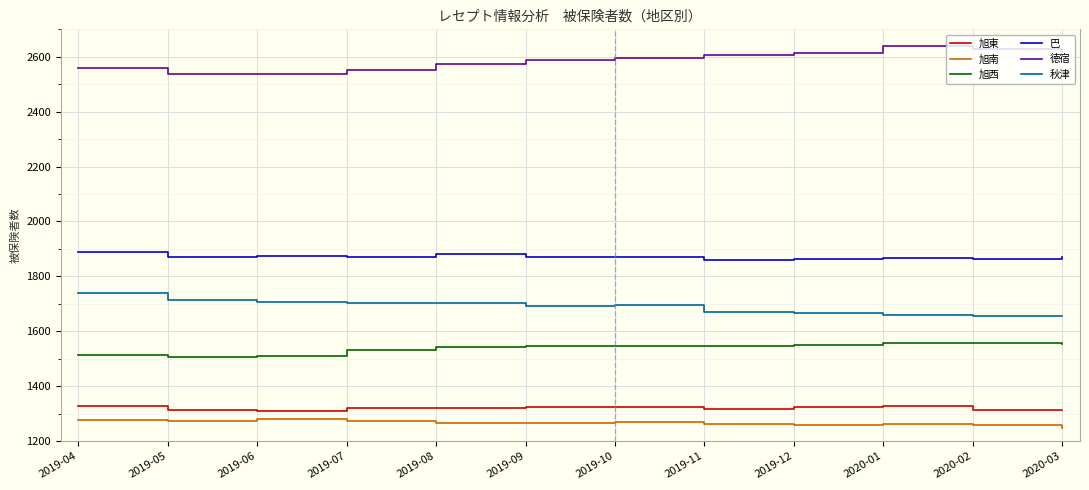

What is the difference between the maximum and second lowest values in the 旭西 series?

46